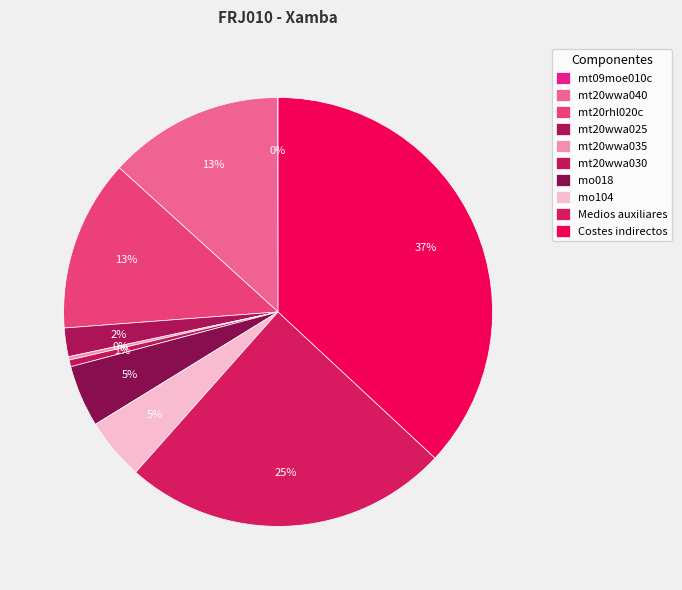

Between mt20wwa040 and mt20rhl020c, which is larger?

mt20wwa040